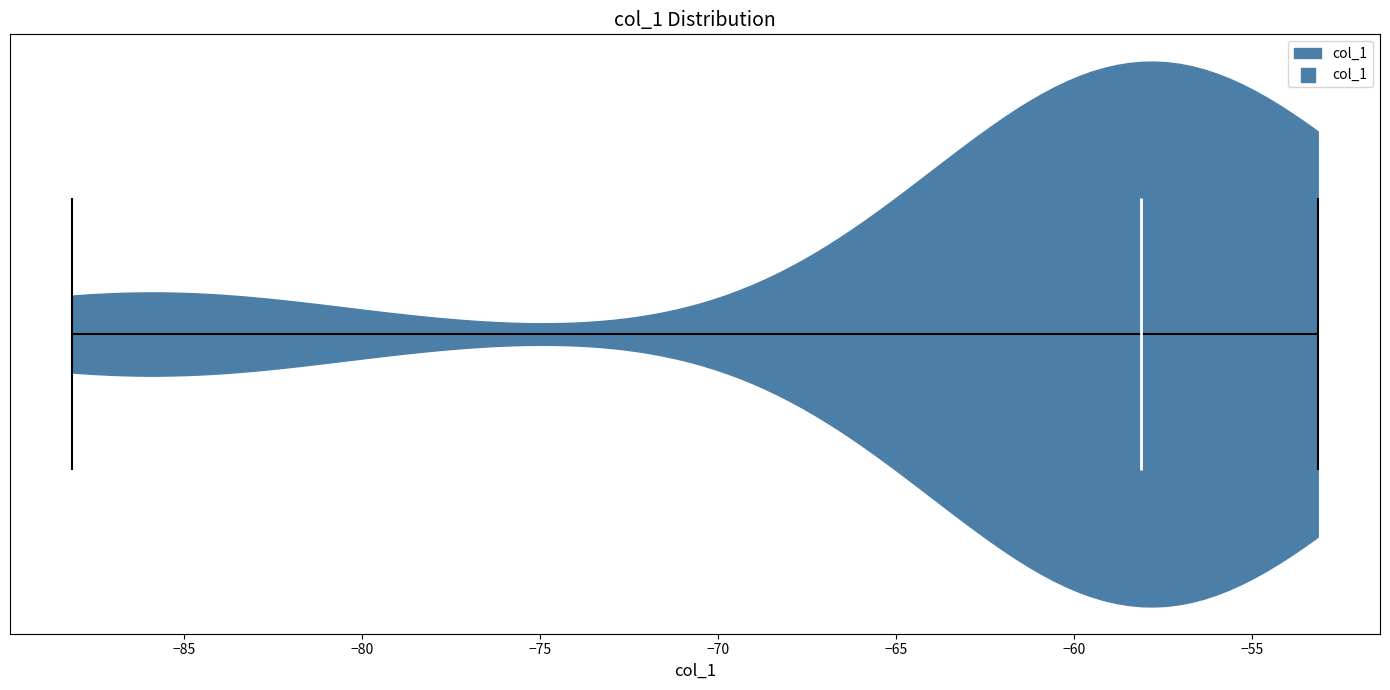

Read this violin plot against the x-axis: where its median line is, and the lowest and highest points the violin reaches. The values are not printed on the chart, so give them approximately, as read against the axis.

median line -58, lowest point -88, highest point -53